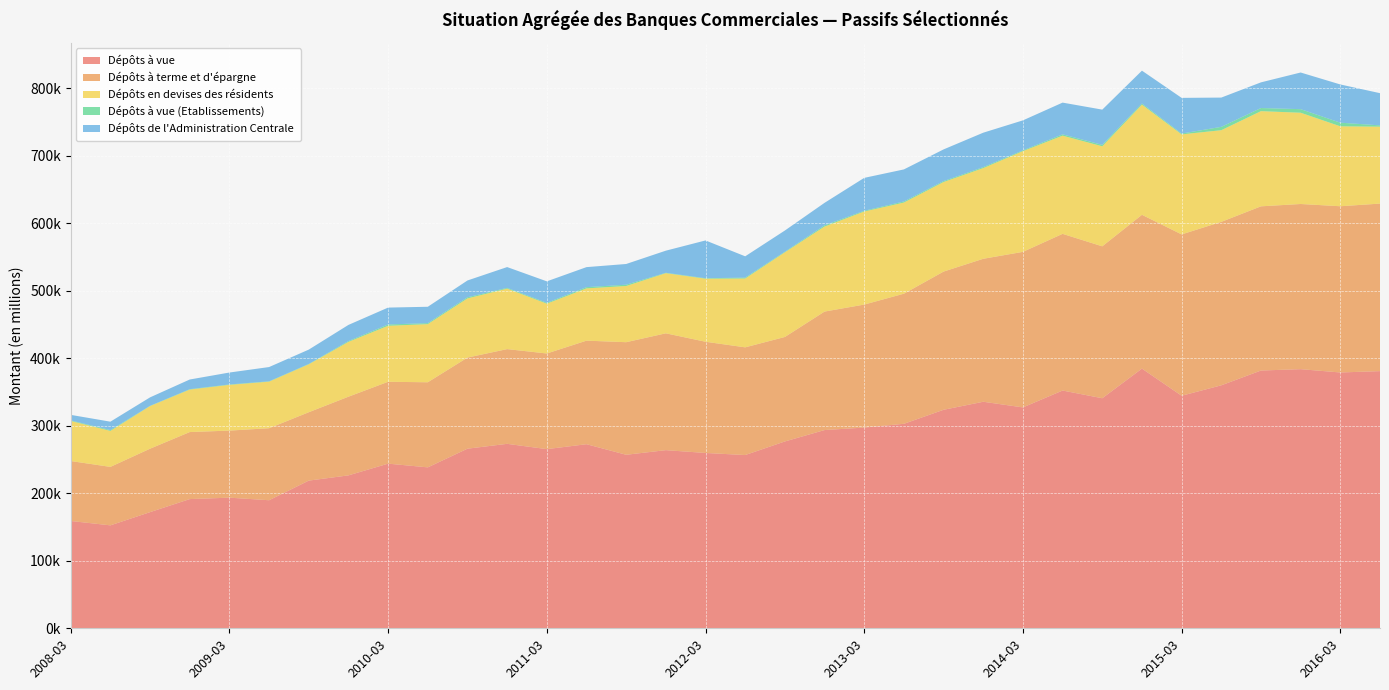

Reading left to right, what are all the values shown in this chart?

Dépôts à vue: 2008-03=158956.1	2008-06=152474.2	2008-09=172053.9	2008-12=191381.5	2009-03=193487.0	2009-06=189677.5	2009-09=218751.3	2009-12=226504.3	2010-03=243881.8	2010-06=238376.8	2010-09=266036.5	2010-12=273222.1	2011-03=265379.1	2011-06=272670.9	2011-09=257023.6	2011-12=263858.0	2012-03=259706.4	2012-06=256612.0	2012-09=276735.6	2012-12=293628.7	2013-03=297310.7	2013-06=302894.1	2013-09=323653.4	2013-12=335552.7	2014-03=327186.9	2014-06=352182.9	2014-09=340745.7	2014-12=384656.6	2015-03=344444.1	2015-06=359911.2	2015-09=381816.7	2015-12=383821.0	2016-03=378921.0	2016-06=380921.0
Dépôts à terme et d'épargne: 2008-03=88787.5	2008-06=86596.6	2008-09=93967.9	2008-12=99287.0	2009-03=99341.6	2009-06=106663.6	2009-09=101272.9	2009-12=116535.9	2010-03=121262.0	2010-06=126025.8	2010-09=134944.7	2010-12=140294.3	2011-03=141656.2	2011-06=153379.6	2011-09=166744.3	2011-12=173056.1	2012-03=164708.7	2012-06=159523.6	2012-09=154764.2	2012-12=175495.9	2013-03=182175.3	2013-06=192693.7	2013-09=204700.0	2013-12=211763.9	2014-03=230375.1	2014-06=232053.8	2014-09=225034.7	2014-12=227786.6	2015-03=238986.8	2015-06=242095.3	2015-09=243192.9	2015-12=244640.3	2016-03=246211.0	2016-06=248133.3
Dépôts en devises des résidents: 2008-03=59399.8	2008-06=53258.2	2008-09=63151.7	2008-12=62929.0	2009-03=67743.0	2009-06=68982.7	2009-09=70998.7	2009-12=81175.3	2010-03=82919.4	2010-06=86114.9	2010-09=87639.6	2010-12=89591.3	2011-03=73793.1	2011-06=77436.0	2011-09=83235.1	2011-12=89107.6	2012-03=93403.2	2012-06=101943.8	2012-09=125419.5	2012-12=125922.8	2013-03=137848.4	2013-06=135016.7	2013-09=132655.4	2013-12=134315.4	2014-03=149215.1	2014-06=145441.8	2014-09=148158.5	2014-12=163209.7	2015-03=148154.4	2015-06=135754.3	2015-09=140973.4	2015-12=135171.7	2016-03=118395.1	2016-06=113952.7
Dépôts à vue (Etablissements): 2008-03=798.5	2008-06=1239.0	2008-09=383.4	2008-12=603.5	2009-03=596.5	2009-06=509.4	2009-09=567.2	2009-12=1234.9	2010-03=1962.6	2010-06=1492.0	2010-09=1671.4	2010-12=1128.8	2011-03=1290.3	2011-06=1811.1	2011-09=1928.9	2011-12=570.1	2012-03=718.0	2012-06=1338.3	2012-09=898.9	2012-12=1801.0	2013-03=1118.7	2013-06=1608.3	2013-09=1411.8	2013-12=1446.5	2014-03=1164.6	2014-06=1983.8	2014-09=2127.3	2014-12=1669.5	2015-03=1196.0	2015-06=4973.3	2015-09=4632.1	2015-12=5303.8	2016-03=5382.0	2016-06=1924.6
Dépôts de l'Administration Centrale: 2008-03=8187.2	2008-06=12477.3	2008-09=12500.7	2008-12=14305.0	2009-03=17669.0	2009-06=21121.9	2009-09=21198.8	2009-12=23913.5	2010-03=25001.8	2010-06=24224.0	2010-09=24892.8	2010-12=30800.7	2011-03=31775.9	2011-06=29656.9	2011-09=30672.8	2011-12=32739.1	2012-03=55936.9	2012-06=31556.4	2012-09=31357.0	2012-12=33328.2	2013-03=48713.8	2013-06=47467.1	2013-09=46894.0	2013-12=50992.2	2014-03=44396.2	2014-06=46972.9	2014-09=52172.8	2014-12=48639.1	2015-03=52869.7	2015-06=43348.6	2015-09=38020.8	2015-12=54293.0	2016-03=56605.0	2016-06=47685.4